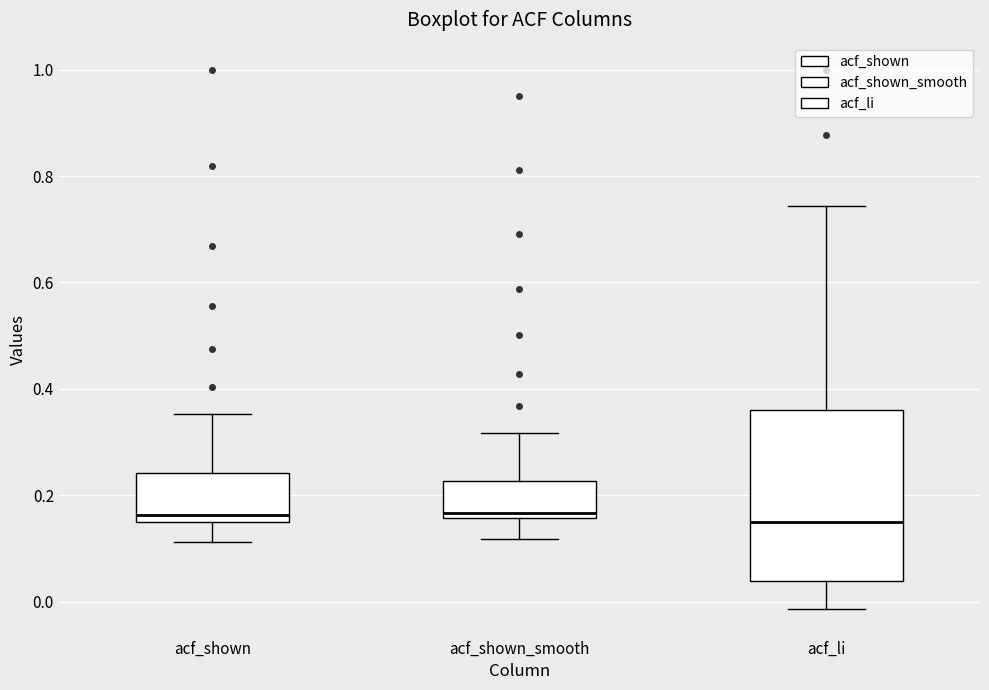

Reading left to right, transcribe this box plot: for each box, give where its median line is, the range the box spans, and where its two whiskers end, as read against the y-axis. The values are not printed on the chart, so give them approximately, as read against the axis.

acf_shown: median 0.16 (just above the box's lower edge), box 0.16 to 0.24, whiskers 0.12 to 0.36
acf_shown_smooth: median 0.16 (just above the box's lower edge), box 0.16 to 0.22, whiskers 0.12 to 0.32
acf_li: median 0.14, box 0.04 to 0.36, whiskers -0.02 to 0.74